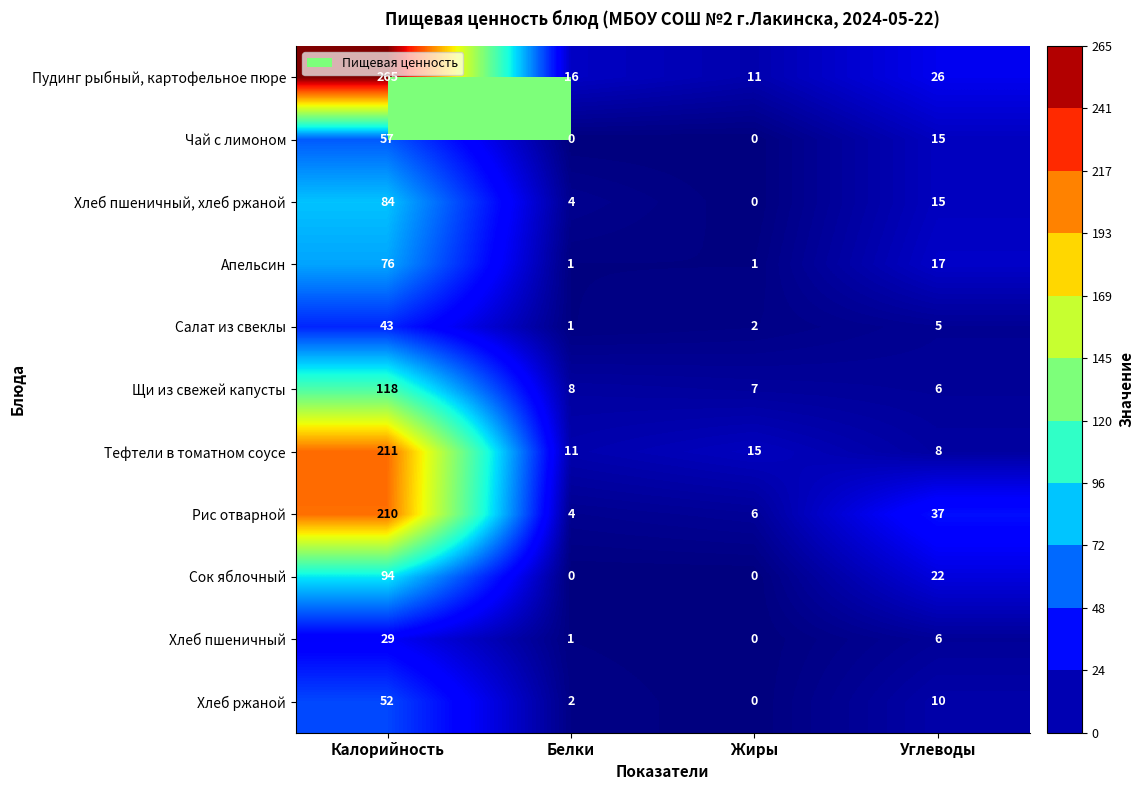

What is the average value of the Тефтели в томатном соусе series?

61